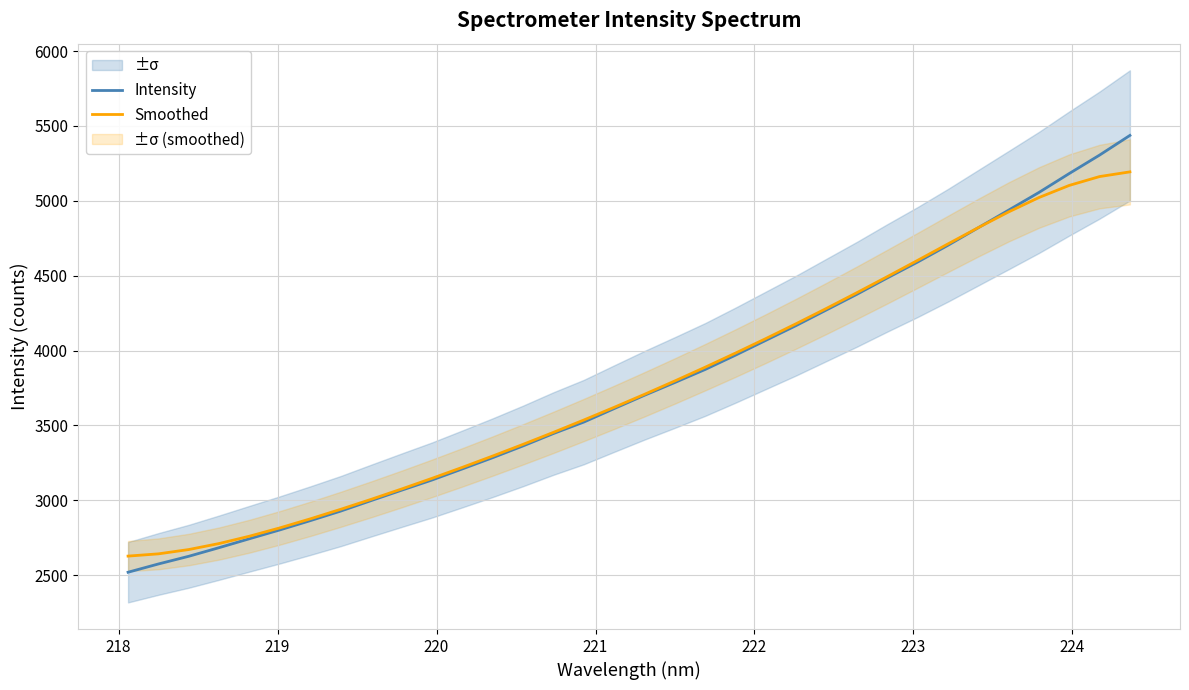

What is the lowest value of the Intensity series?

2520.0